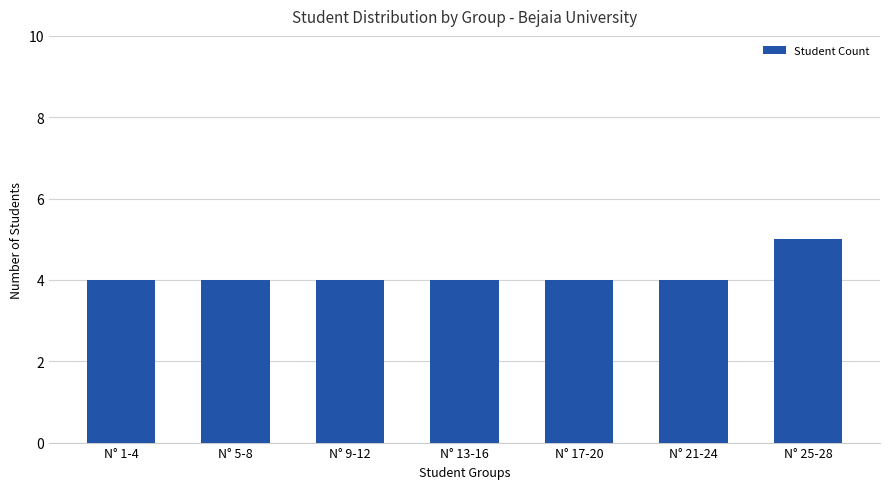

Does the chart contain any negative values?

No